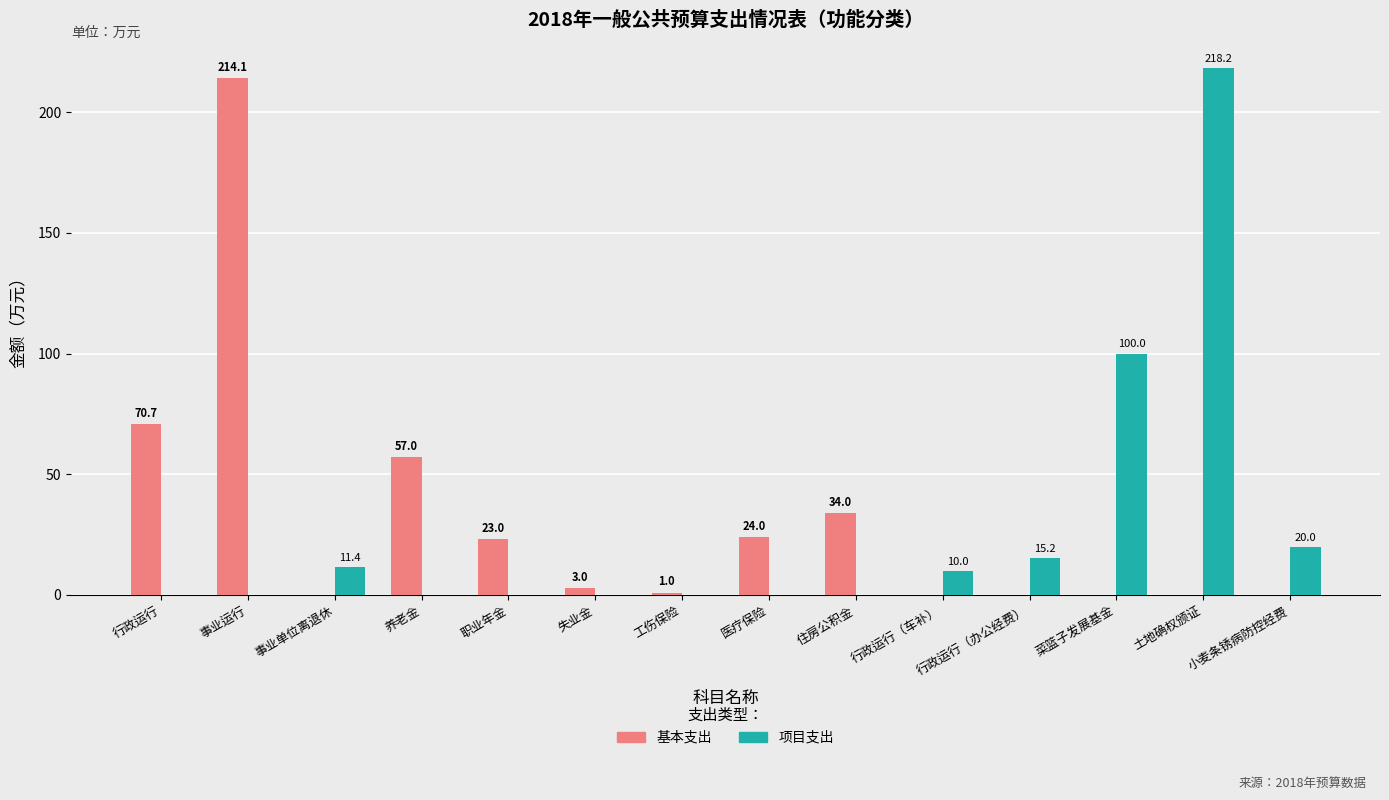

What is the sum of the 项目支出 values at 行政运行（办公经费） and 行政运行（车补）?

25.2